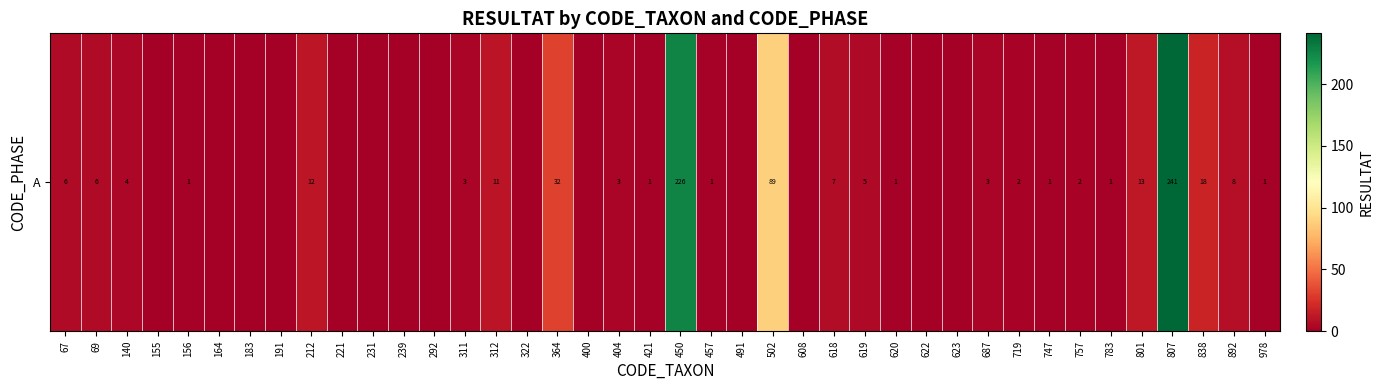

Where does the data first go above 1?

67